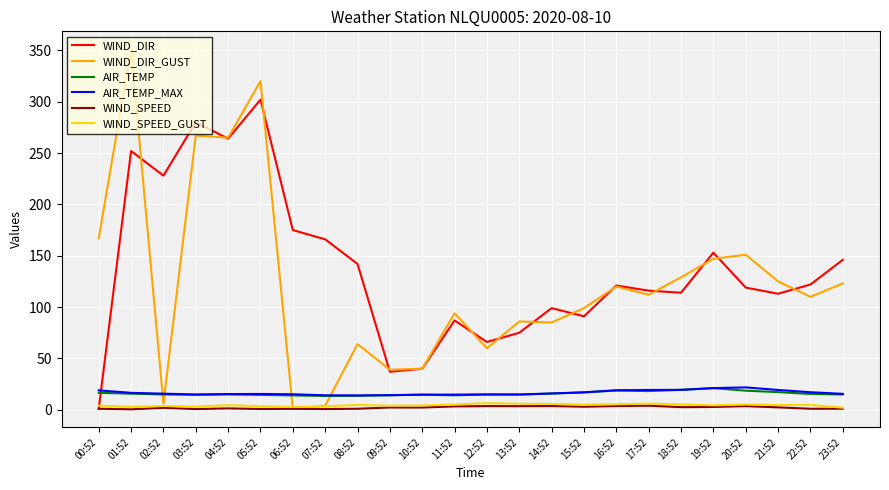

The AIR_TEMP_MAX series shows 14.0 at 08:52. True or false?

True